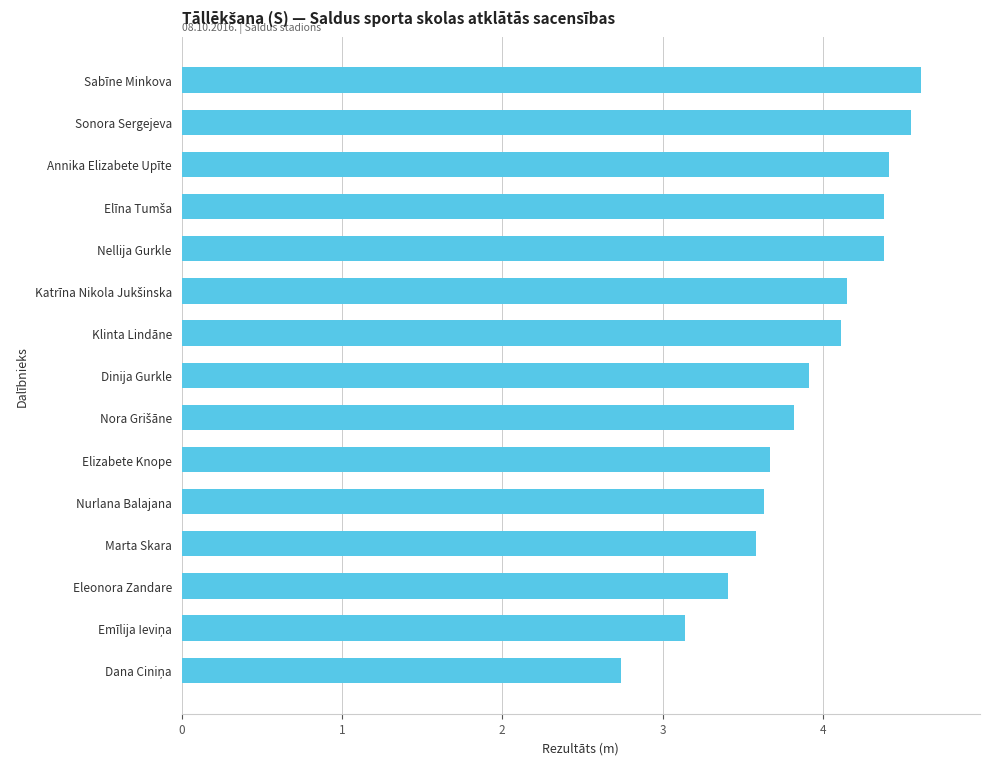

What is the change in value from Eleonora Zandare to Nellija Gurkle?

+1.0